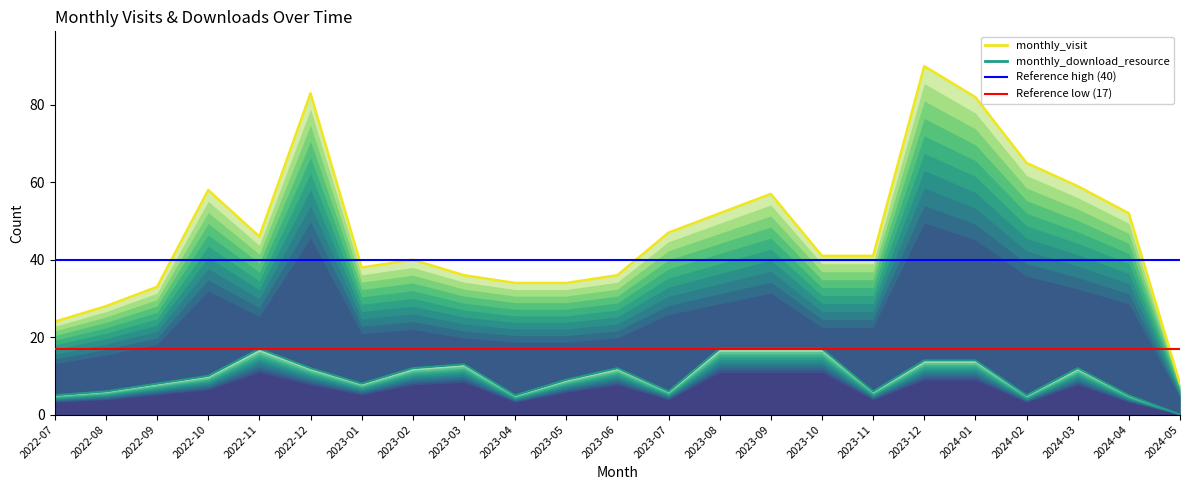

What is the sum of the monthly_download_resource values at 2023-05 and 2023-04?

14